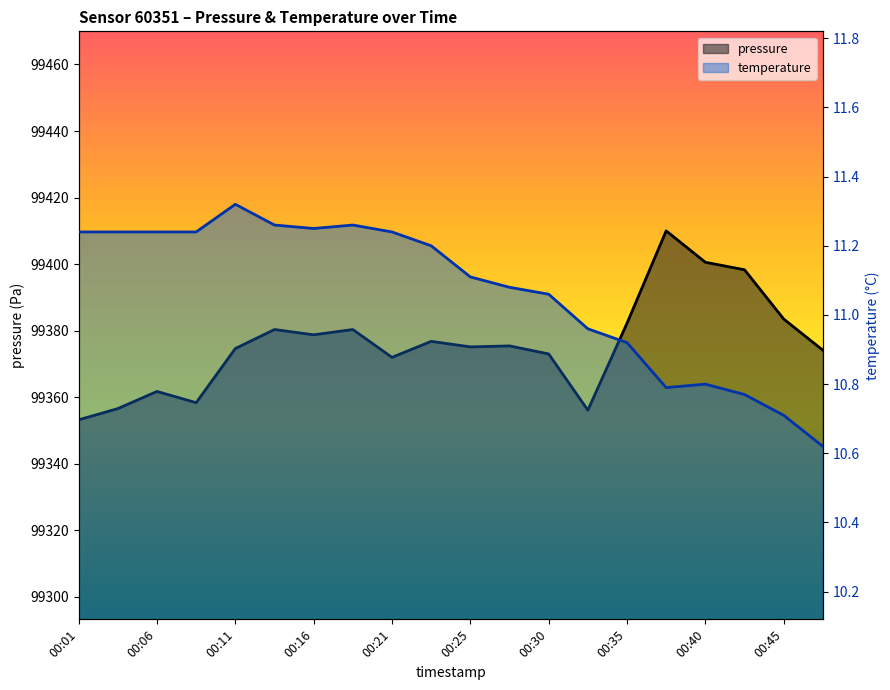

Where is the first local maximum for pressure?

00:06